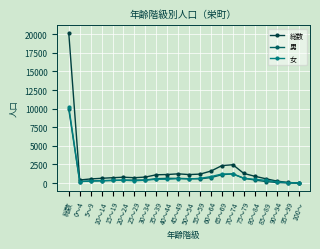

Which series has the largest range (max minus min)?

総数